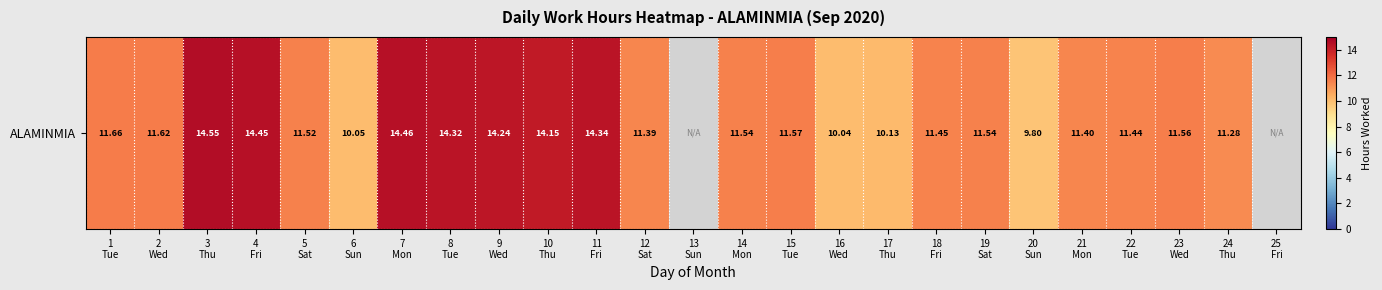

Which category has the highest value across all series?

3
Thu